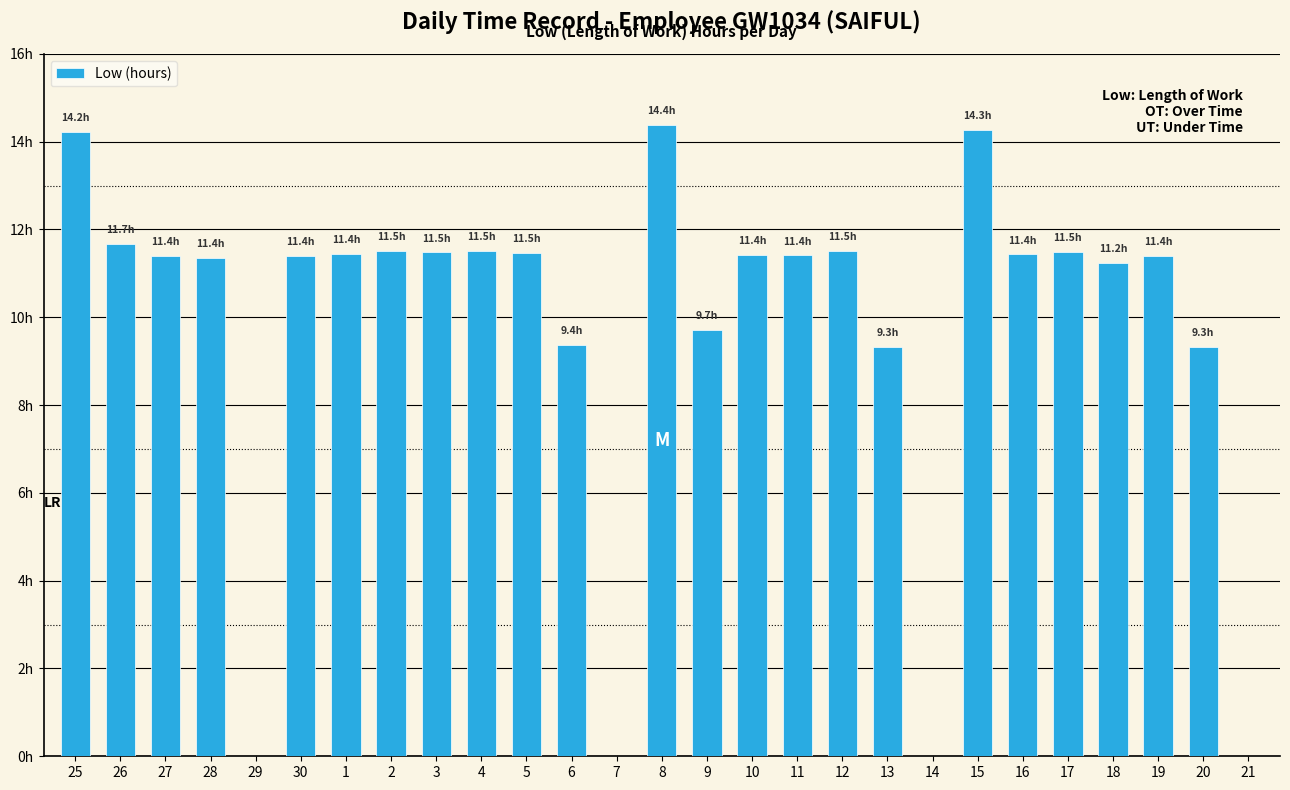

How many values are below 11?

8